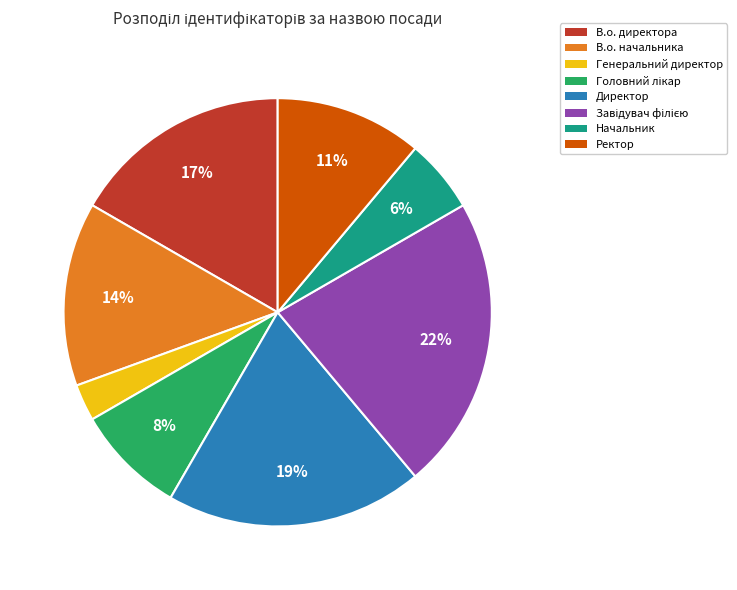

Which category has the smallest portion of the pie?

Генеральний директор